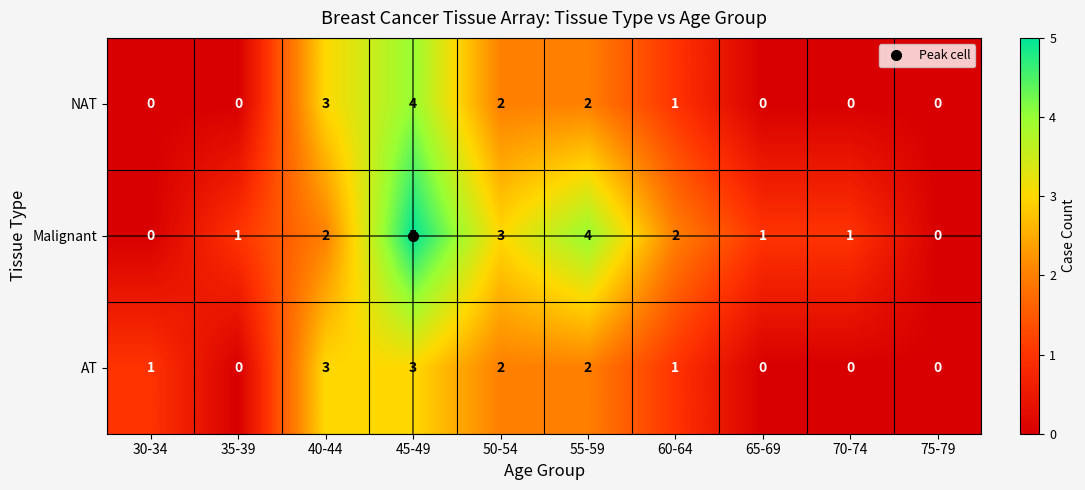

How many data points does each series have?

10